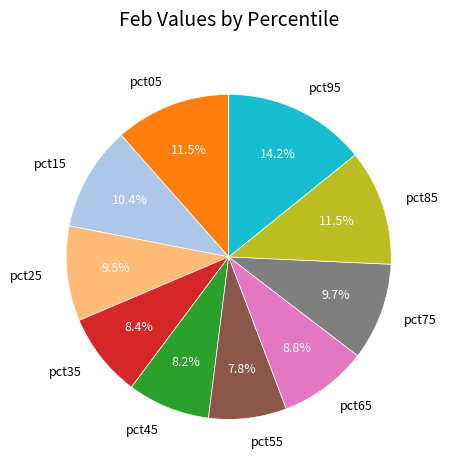

What percentage is the pct95 slice, to the nearest percent?

14%